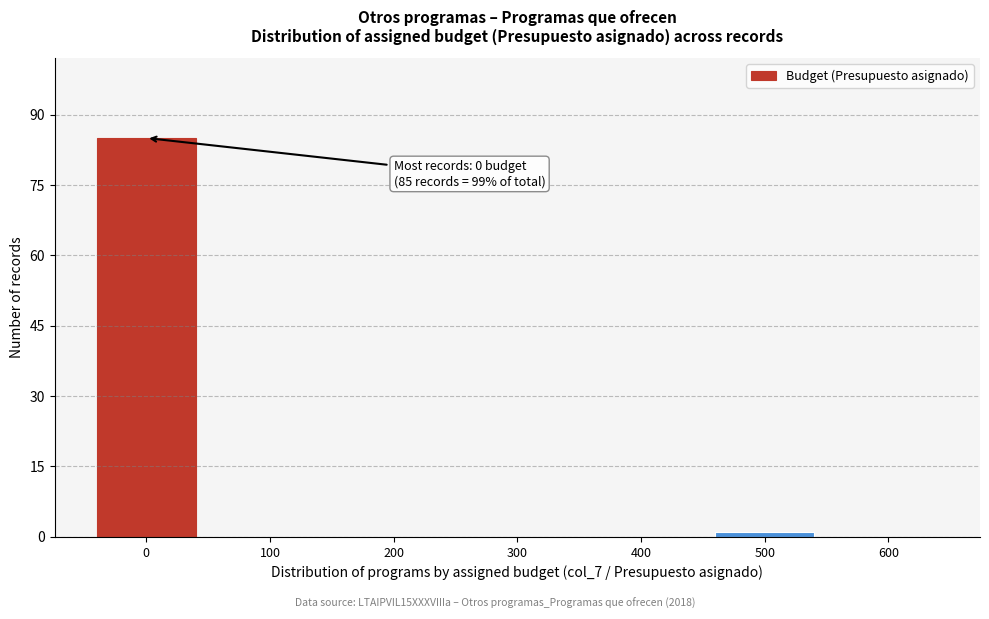

Reading left to right, what are all the values shown in this chart?

0=85	100=0	200=0	300=0	400=0	500=1	600=0